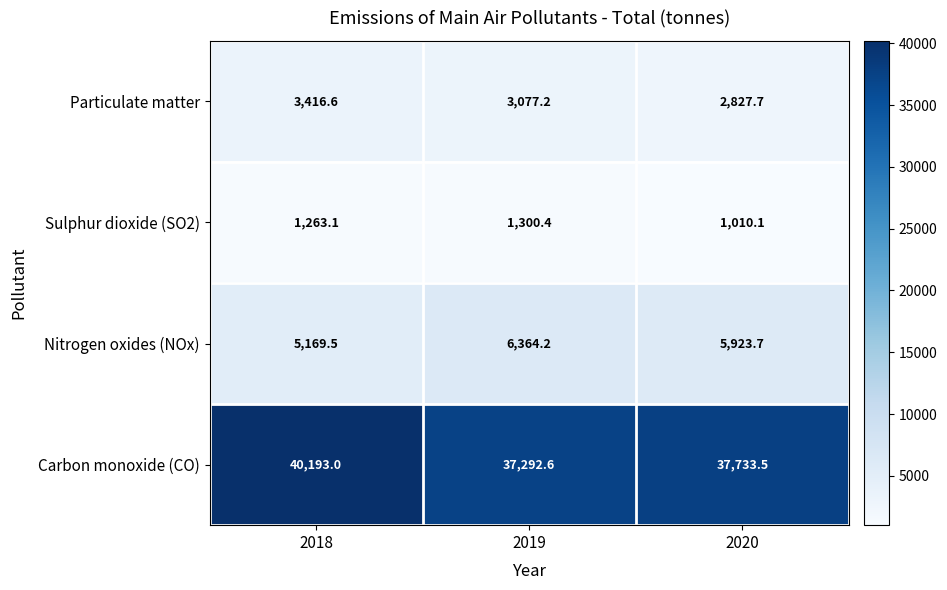

At which label does Carbon monoxide (CO) first exceed 37733?

2018